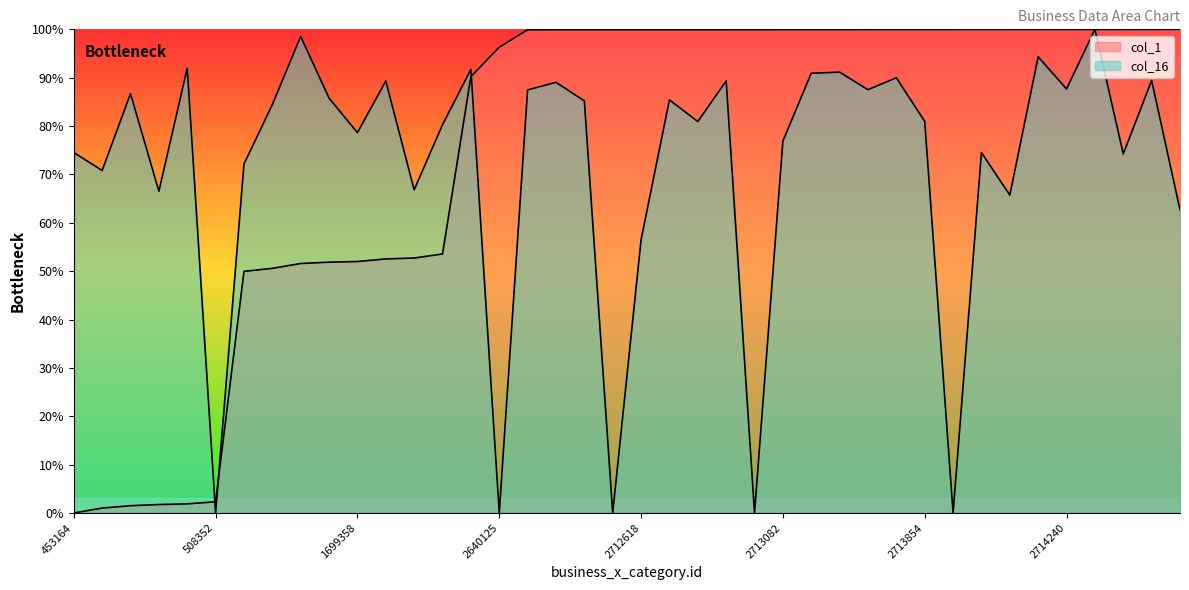

At which label does col_16 first exceed 84?

488828